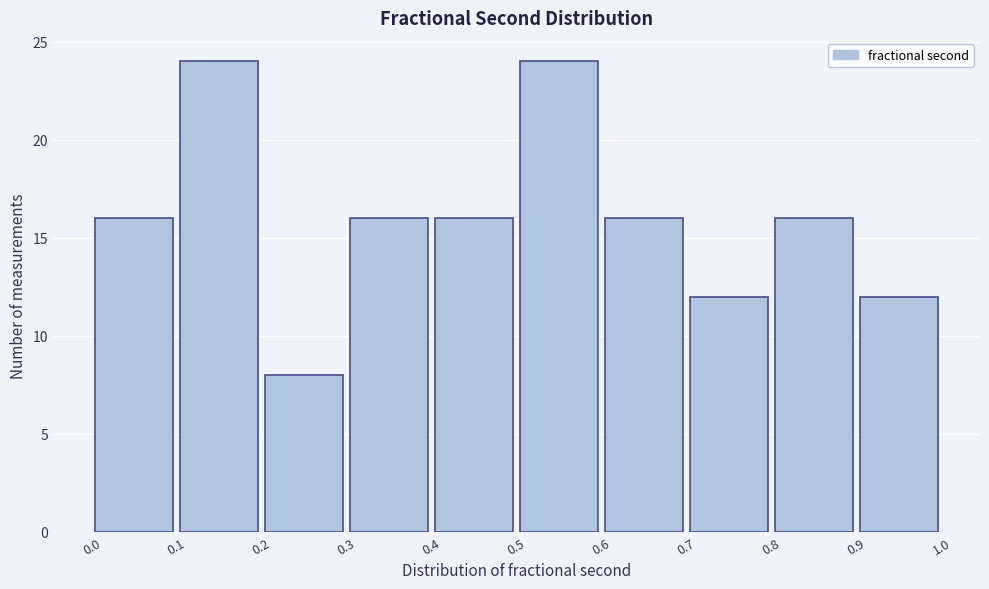

Reading left to right, list every bar in this chart as the range it spans on the x-axis followed by its height. The values are not printed on the chart, so give them approximately, as read against the axis.

0.0 to 0.1: 16
0.1 to 0.2: 24
0.2 to 0.3: 8
0.3 to 0.4: 16
0.4 to 0.5: 16
0.5 to 0.6: 24
0.6 to 0.7: 16
0.7 to 0.8: 12
0.8 to 0.9: 16
0.9 to 1.0: 12